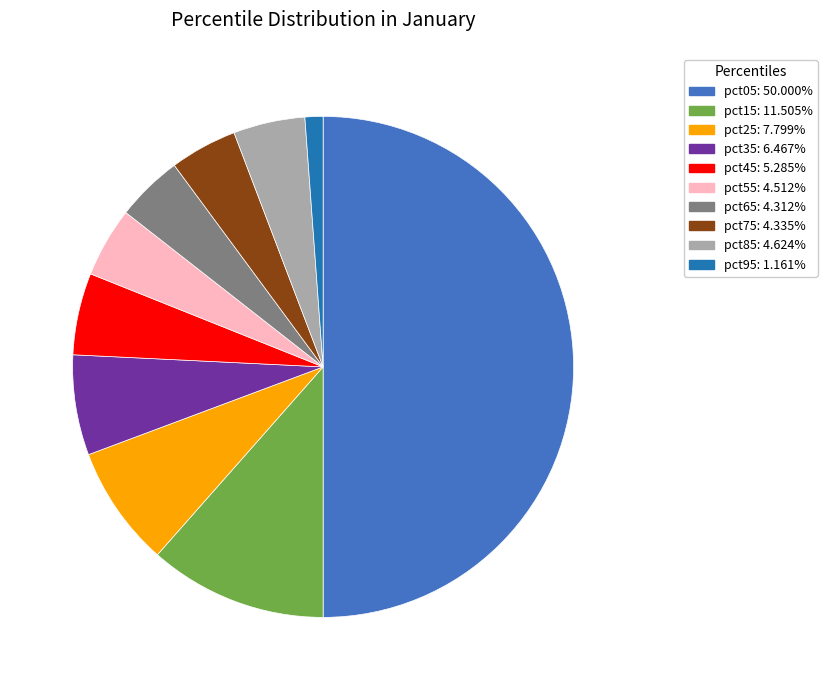

Is pct75: 4.335% the majority of the pie?

No